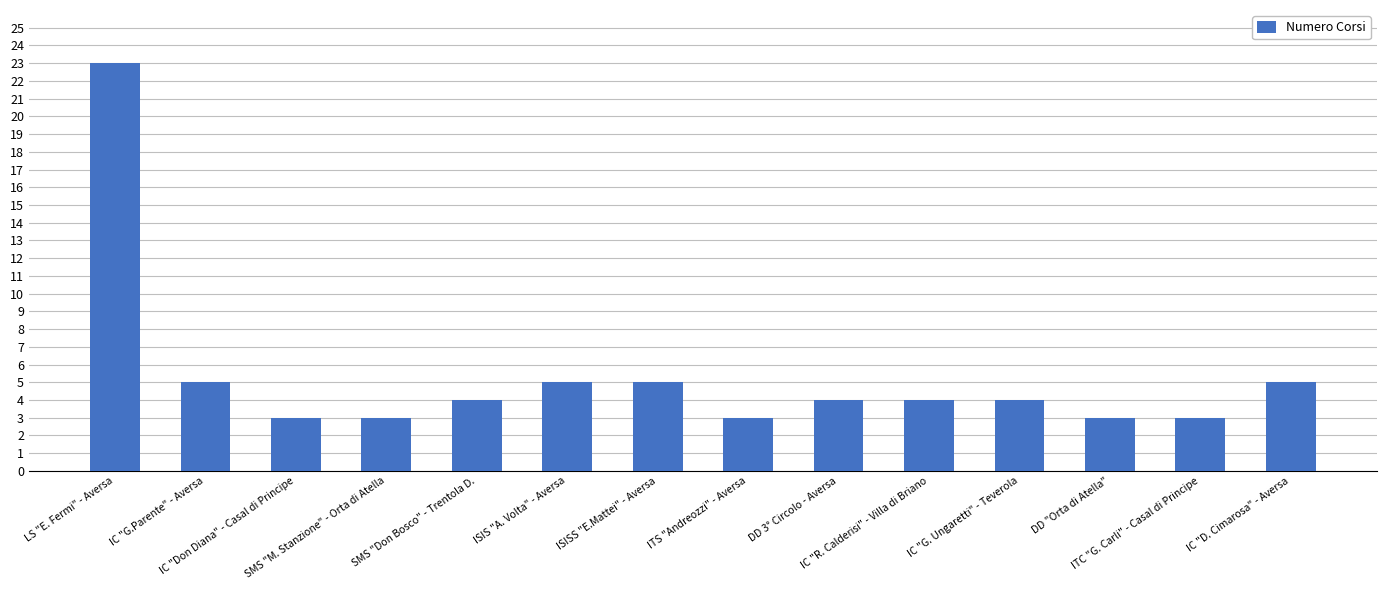

What is the minimum value shown in the chart?

3